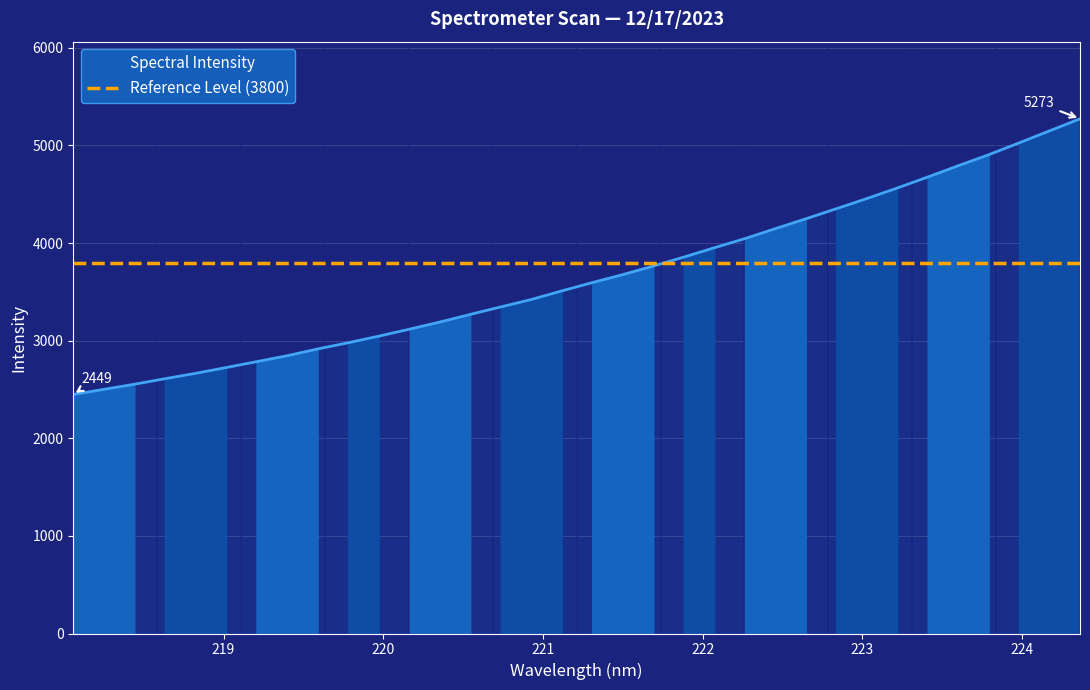

Which label corresponds to the largest value in the chart?

224.3616